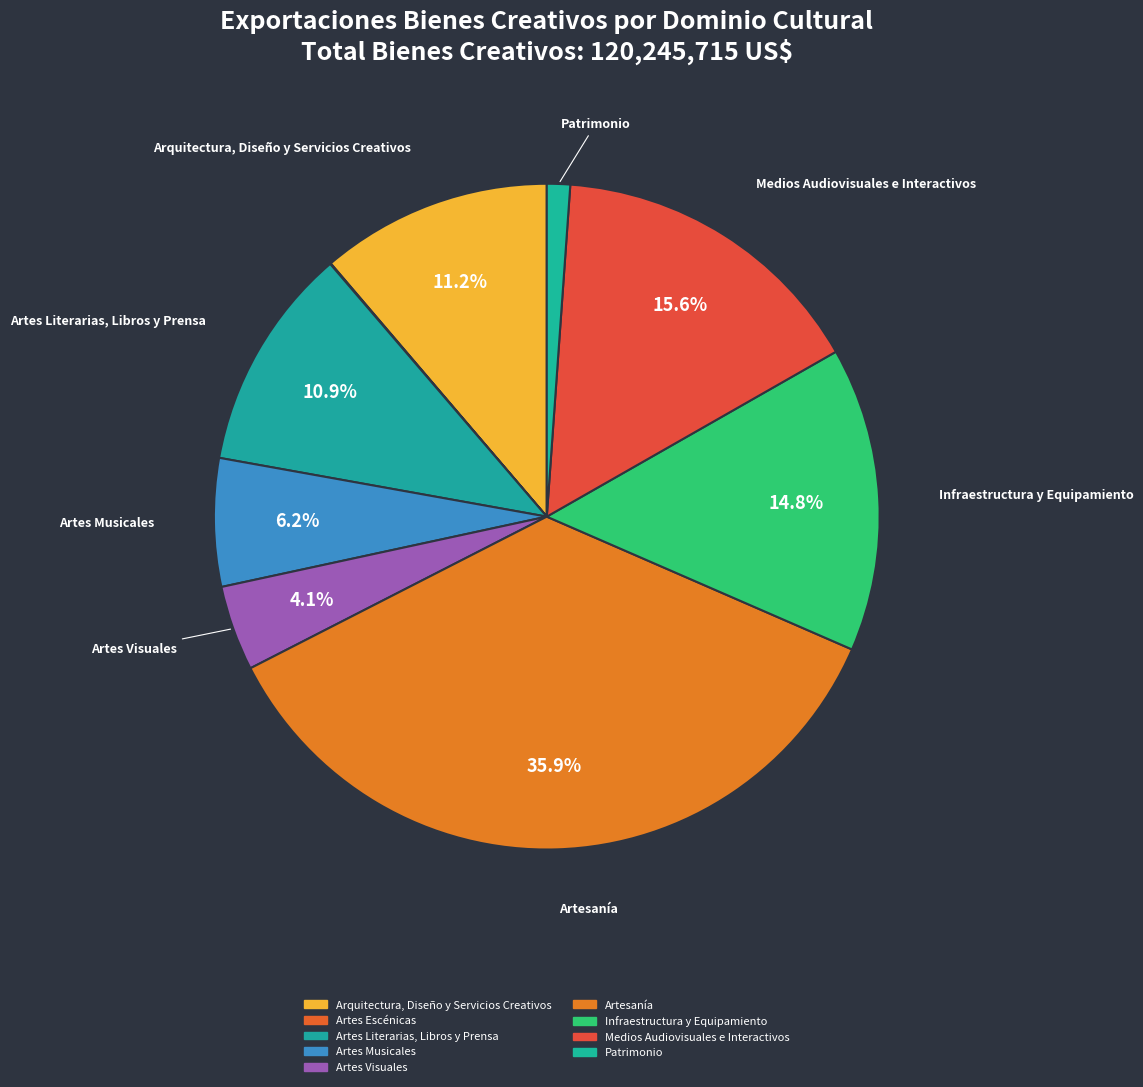

What is the ratio of the value at Artesanía to the value at Artes Escénicas?

1030.2